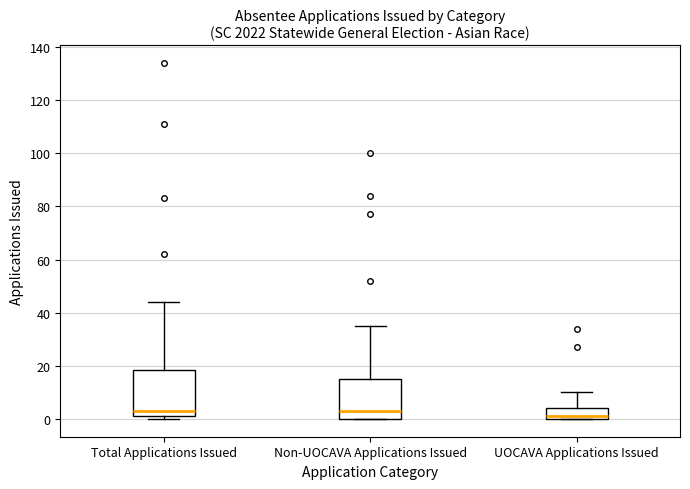

Which box's median line is the lowest?

UOCAVA Applications Issued